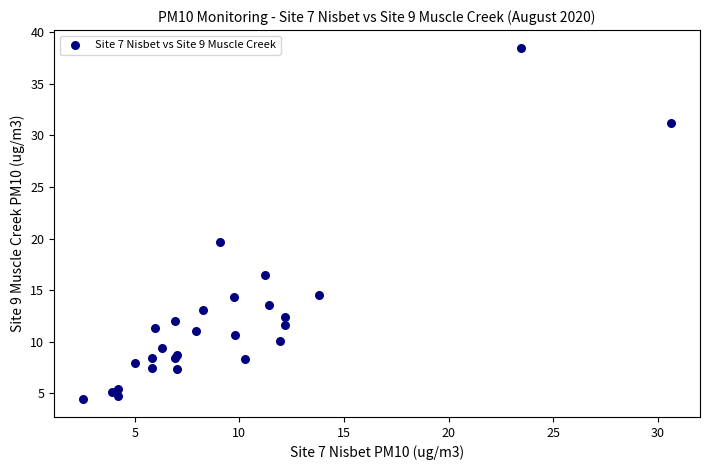

What Y value in the scatter plot is closest to 21?

19.7